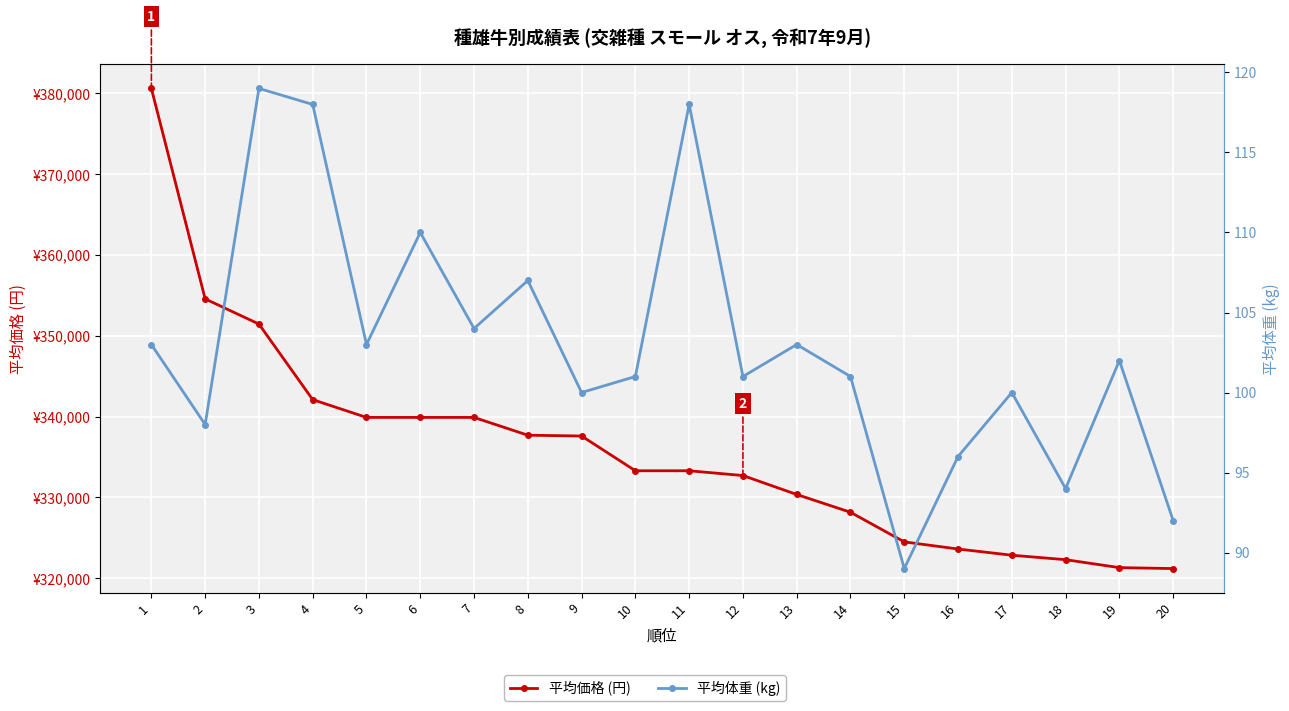

Is the value of 平均価格 (円) at 7 greater than the value of 平均体重 (kg) at 18?

Yes